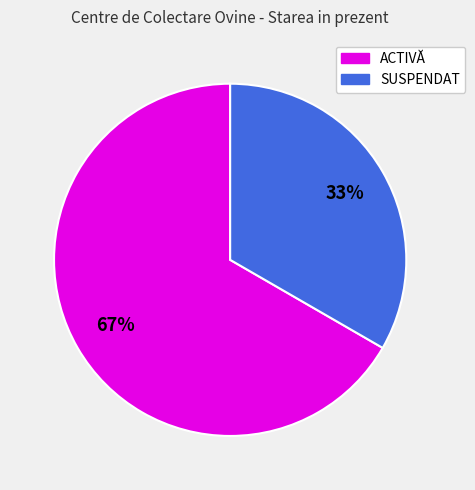

Is the sum of ACTIVĂ and SUSPENDAT greater than half?

Yes